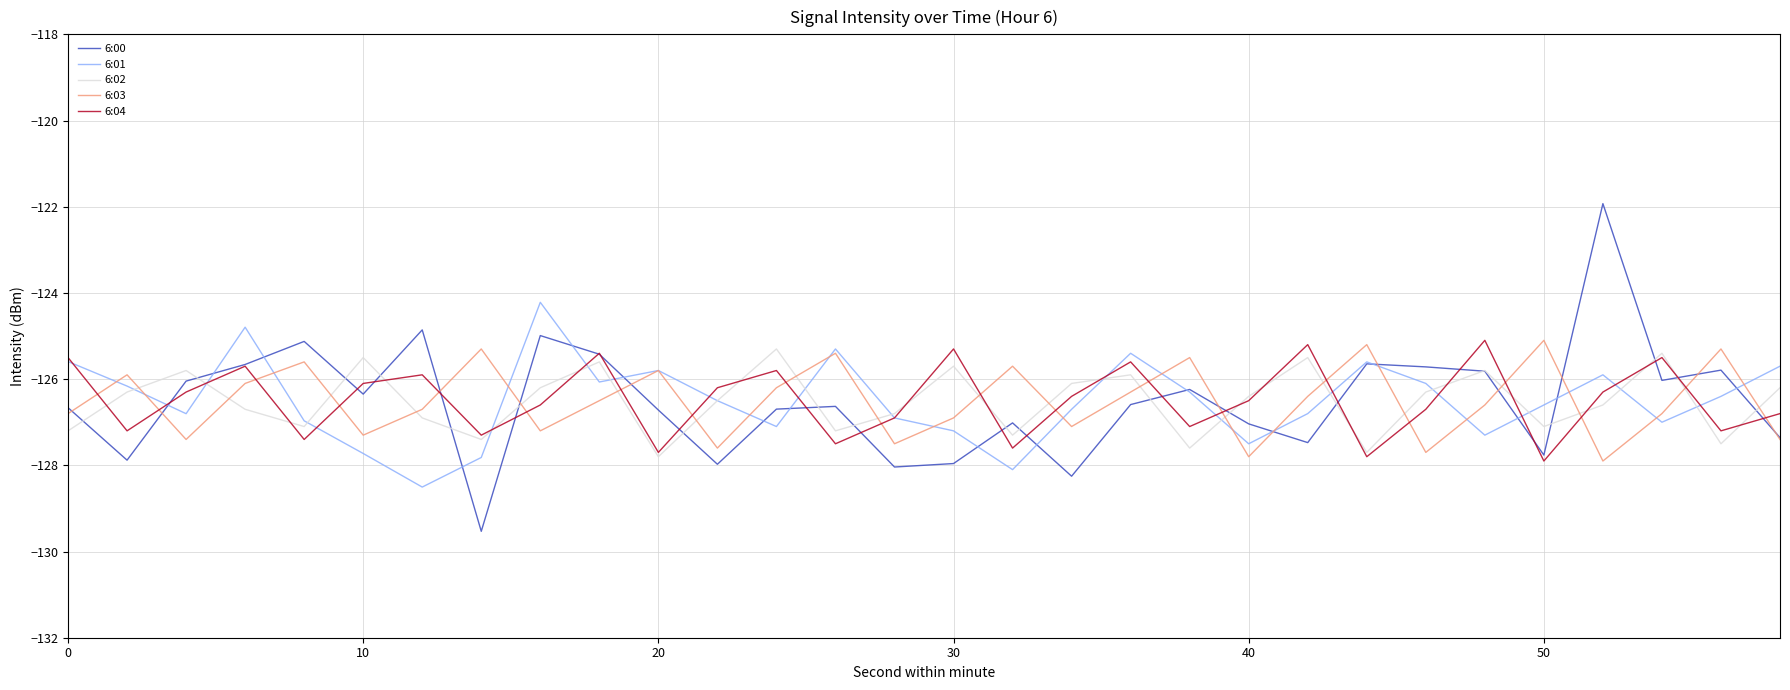

True or false: 6:03 and 6:02 intersect in this chart.

True